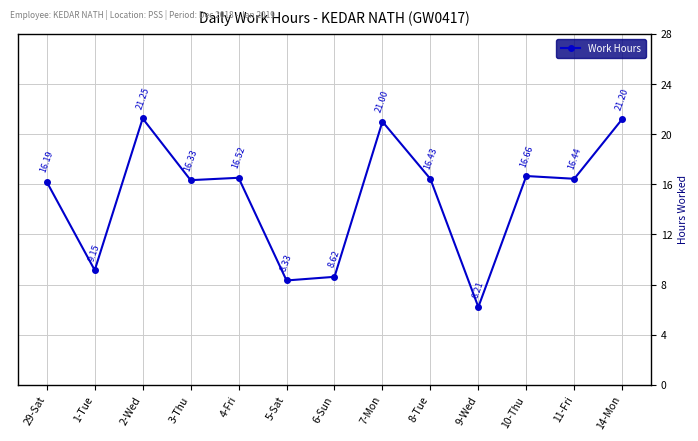

At which label does the data first exceed 16?

29-Sat